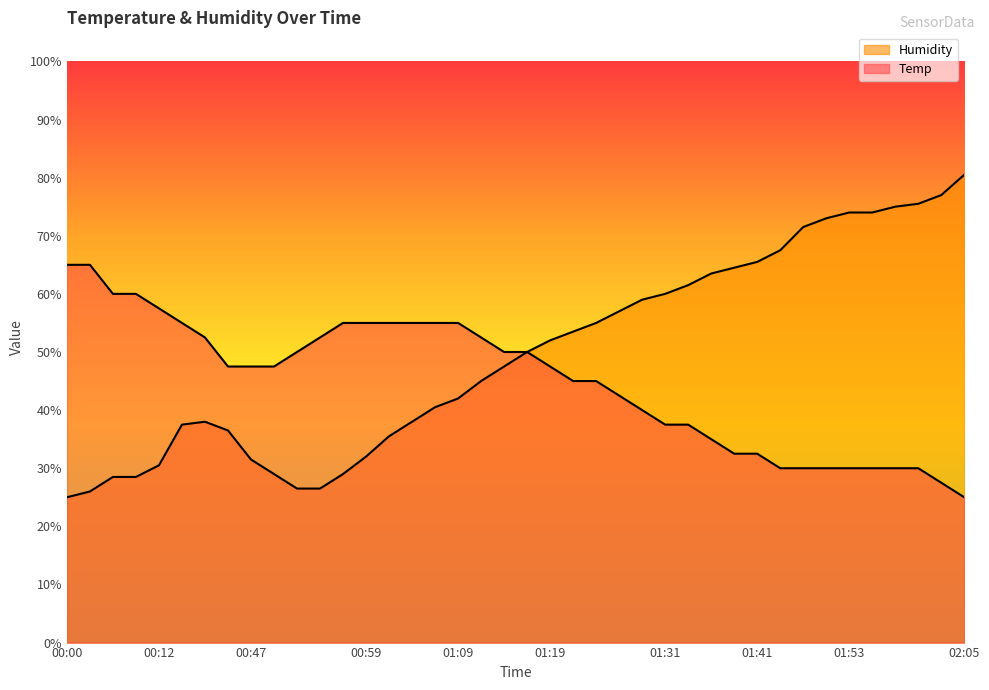

At which category is the sum across all series the highest?

02:05